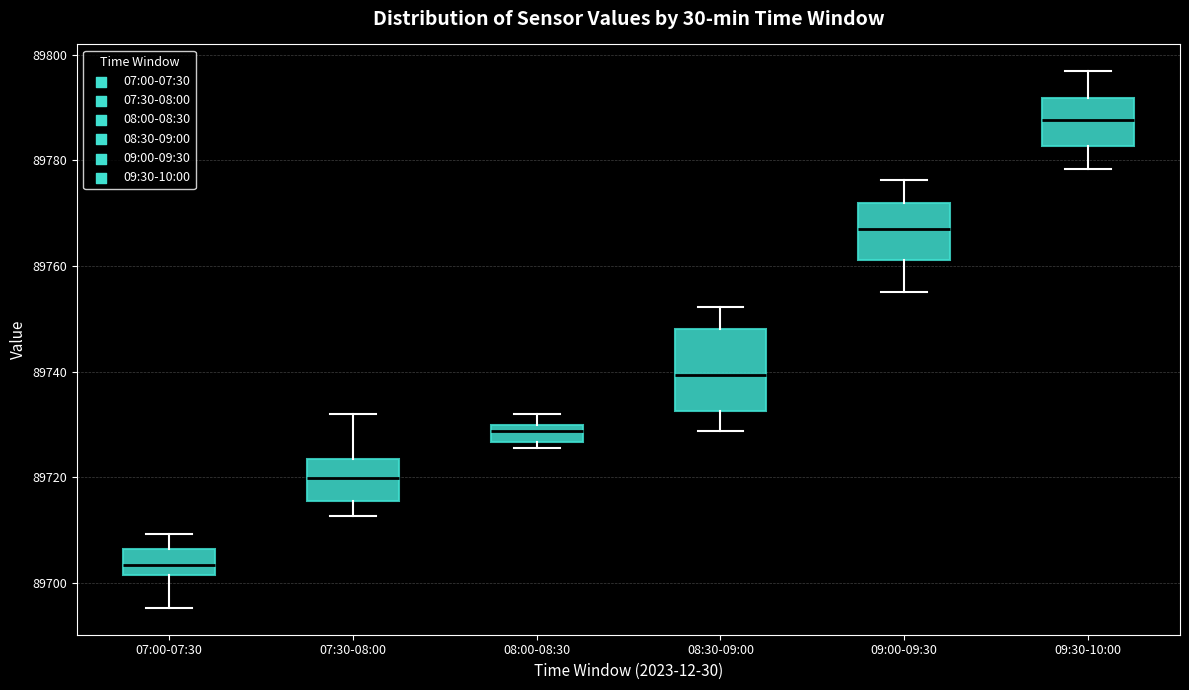

Reading left to right, transcribe this box plot: for each box, give where its median line is, the range the box spans, and where its two whiskers end, as read against the y-axis. The values are not printed on the chart, so give them approximately, as read against the axis.

07:00-07:30: median 89704, box 89702 to 89706, whiskers 89696 to 89710
07:30-08:00: median 89720, box 89716 to 89724, whiskers 89712 to 89732
08:00-08:30: median 89728, box 89726 to 89730, whiskers 89726 (just below the box's lower edge) to 89732
08:30-09:00: median 89740, box 89732 to 89748, whiskers 89728 to 89752
09:00-09:30: median 89768, box 89762 to 89772, whiskers 89756 to 89776
09:30-10:00: median 89788, box 89782 to 89792, whiskers 89778 to 89796